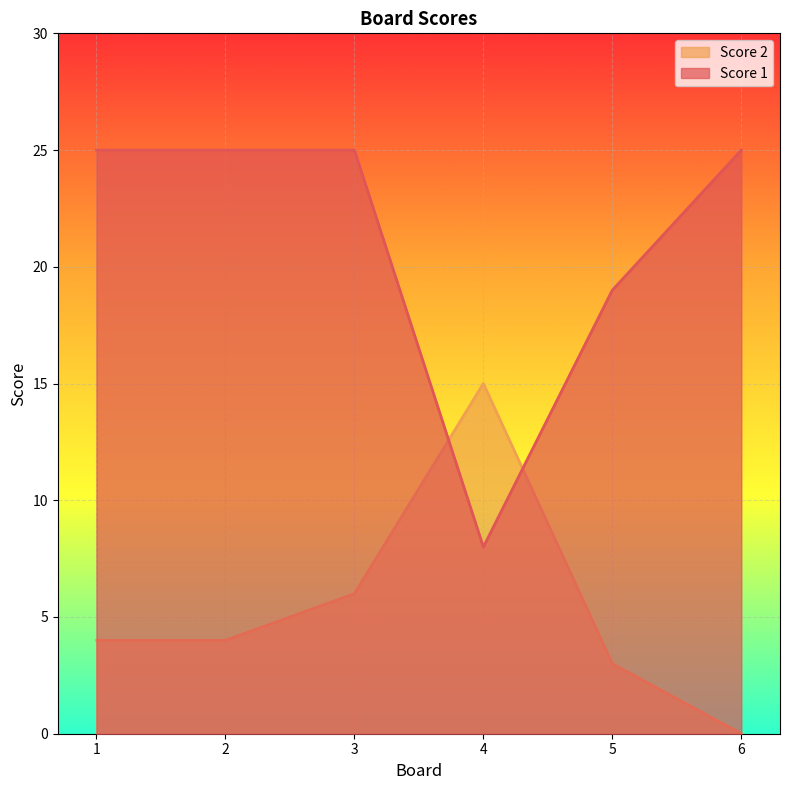

Which series has the largest range (max minus min)?

Score 1